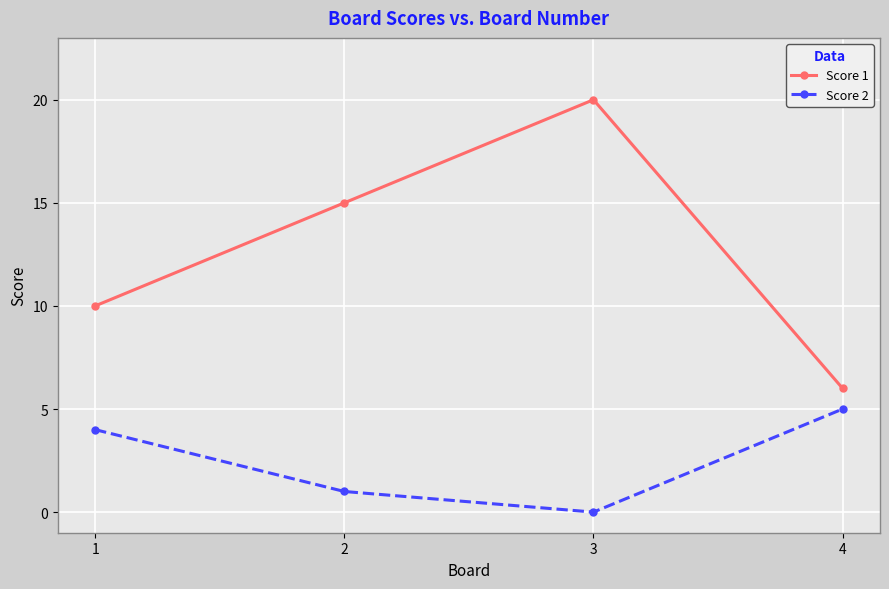

Reading left to right, transcribe all the data shown in this chart.

Score 1: 1=10	2=15	3=20	4=6
Score 2: 1=4	2=1	3=0	4=5